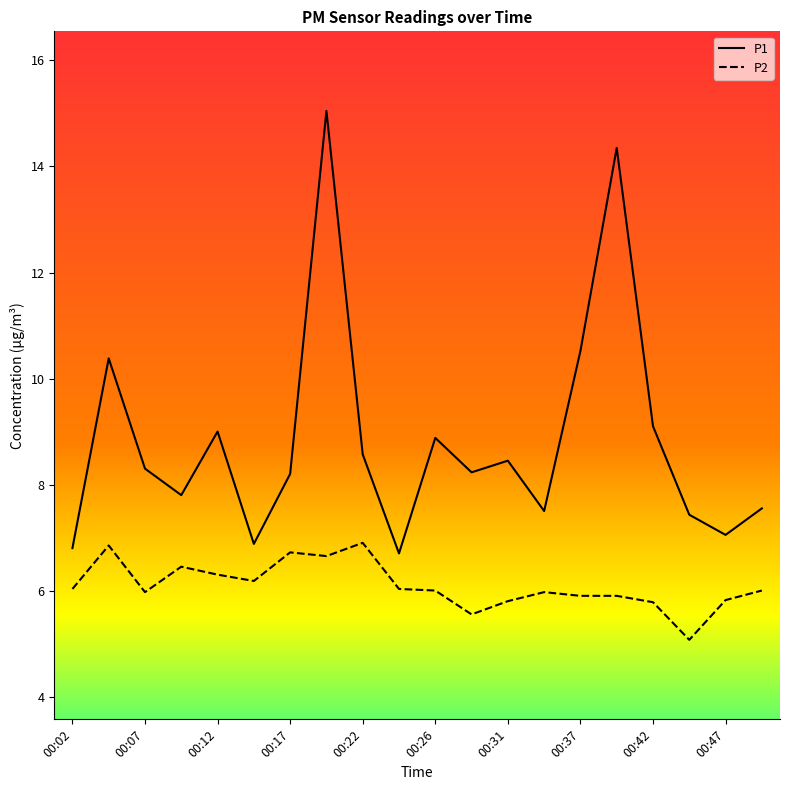

Which series has the largest total across all categories?

P1